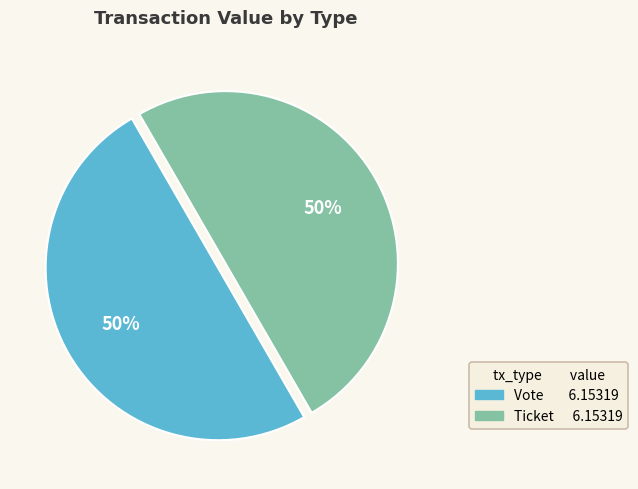

To the nearest percent, what is the average slice percentage?

50%